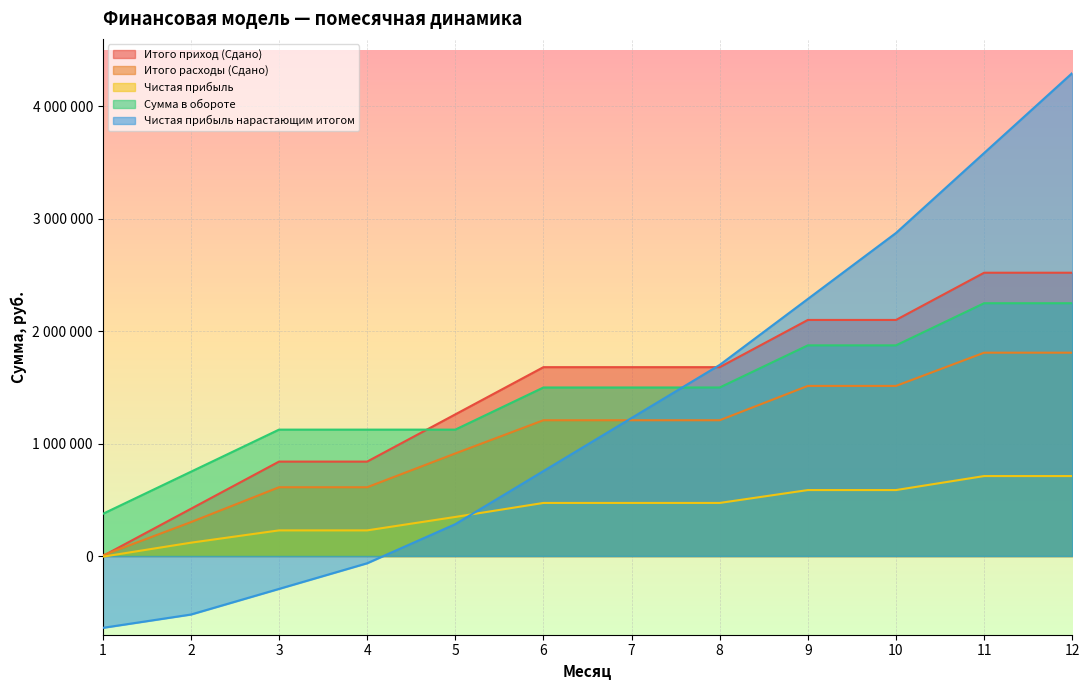

Count the number of data series in this chart.

5